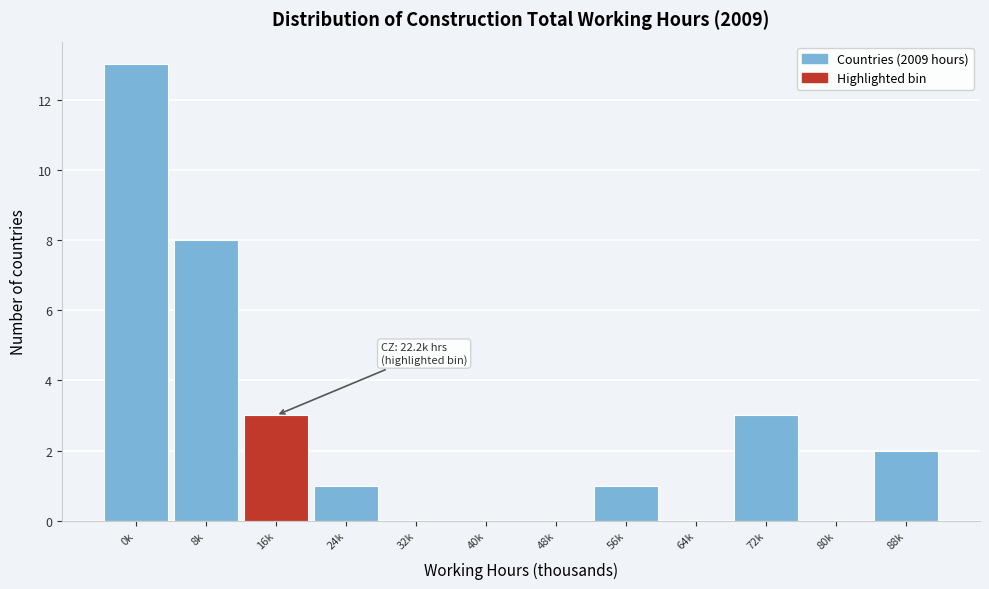

Reading left to right, list all the values displayed in this chart.

0k=13	8k=8	16k=3	24k=1	32k=0	40k=0	48k=0	56k=1	64k=0	72k=3	80k=0	88k=2